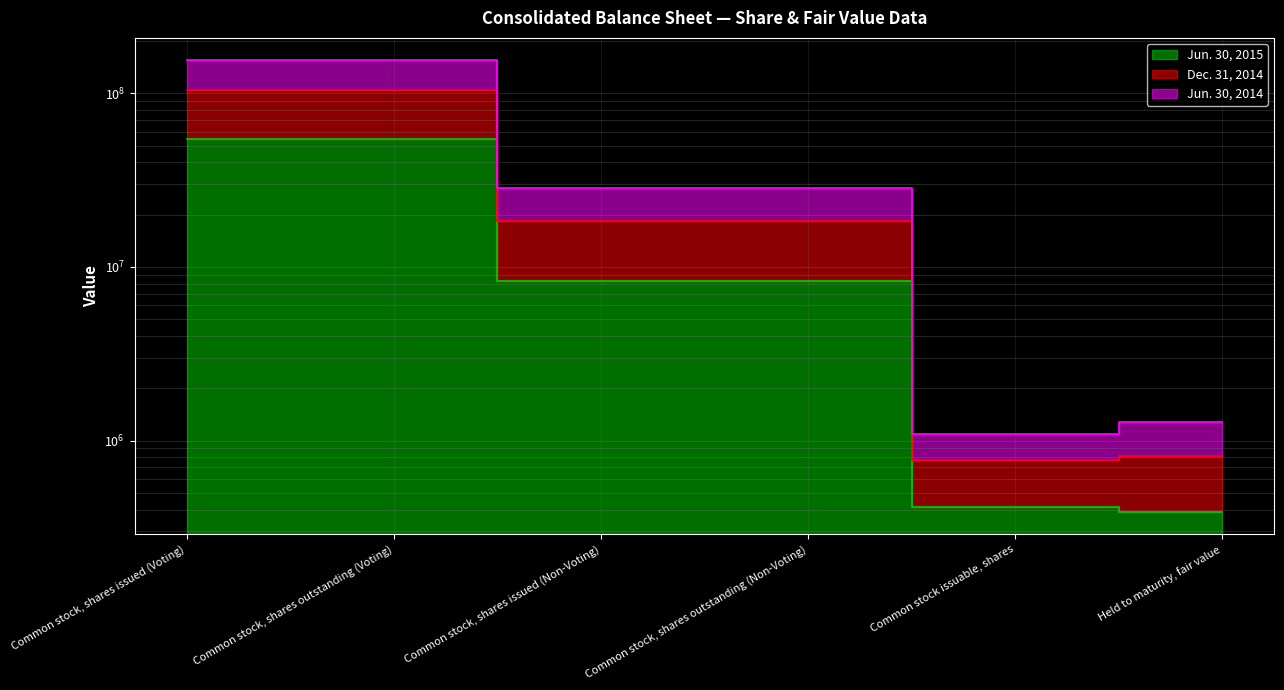

Which series has the widest spread of values?

Dec. 31, 2014